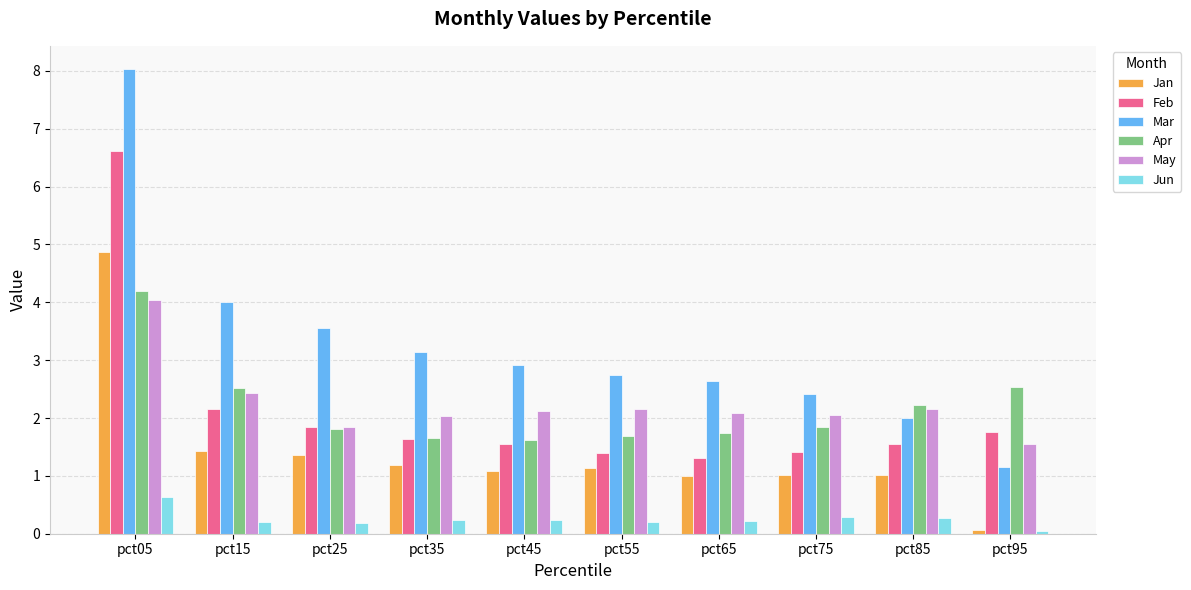

The Apr series shows 4.2 at pct05. True or false?

True